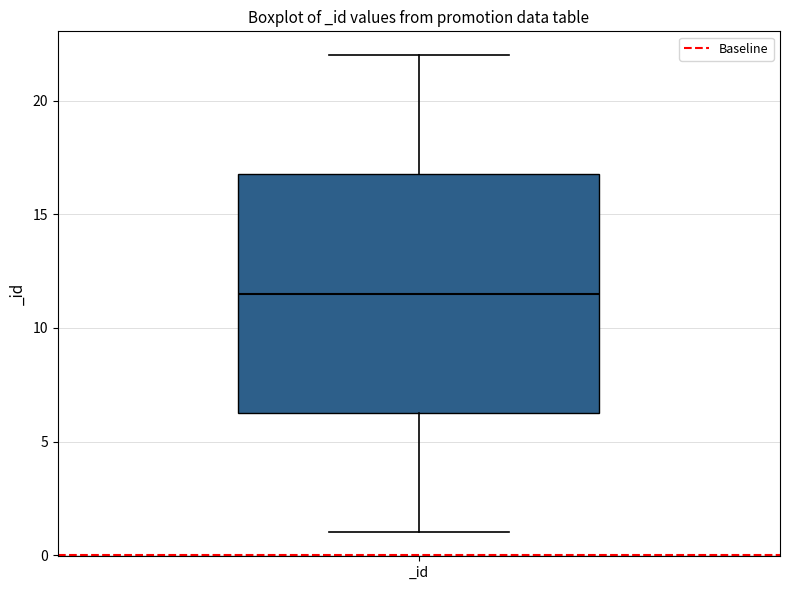

Read this box plot against the y-axis: the position of the median line, the range covered by the box, and the ends of both whiskers. The values are not printed on the chart, so give them approximately, as read against the axis.

median 11.5, box 6.5 to 17.0, whiskers 1.0 to 22.0